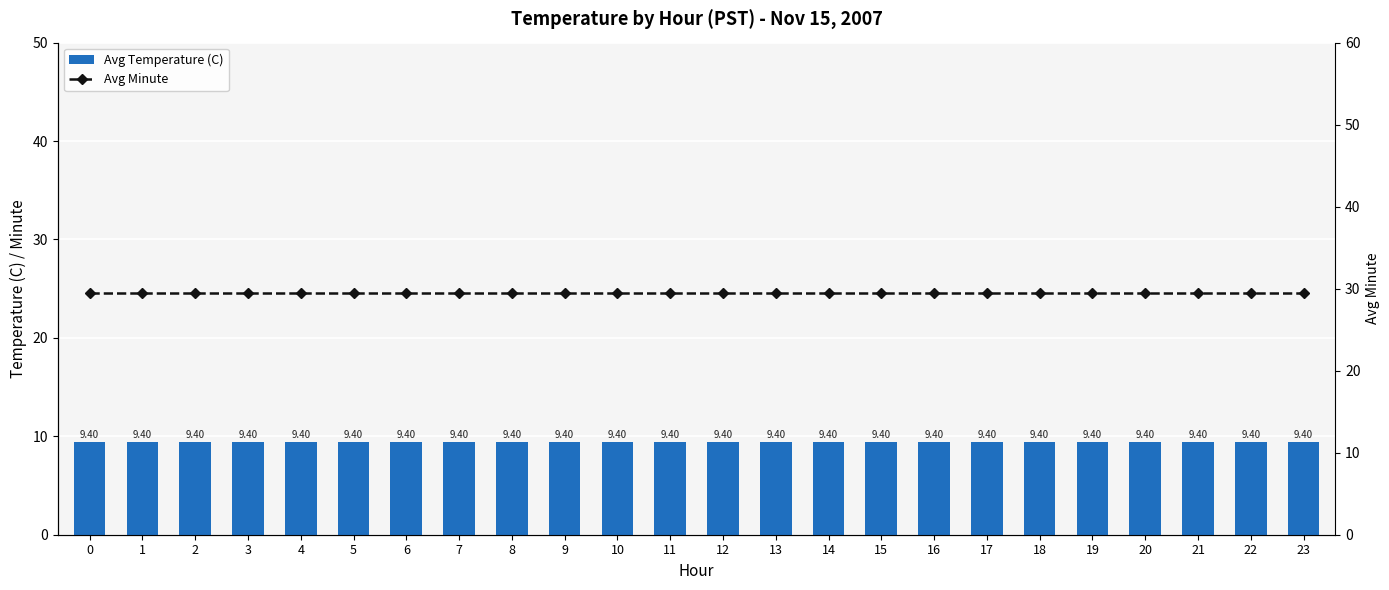

What is the difference between the highest and lowest values at 9?

20.1